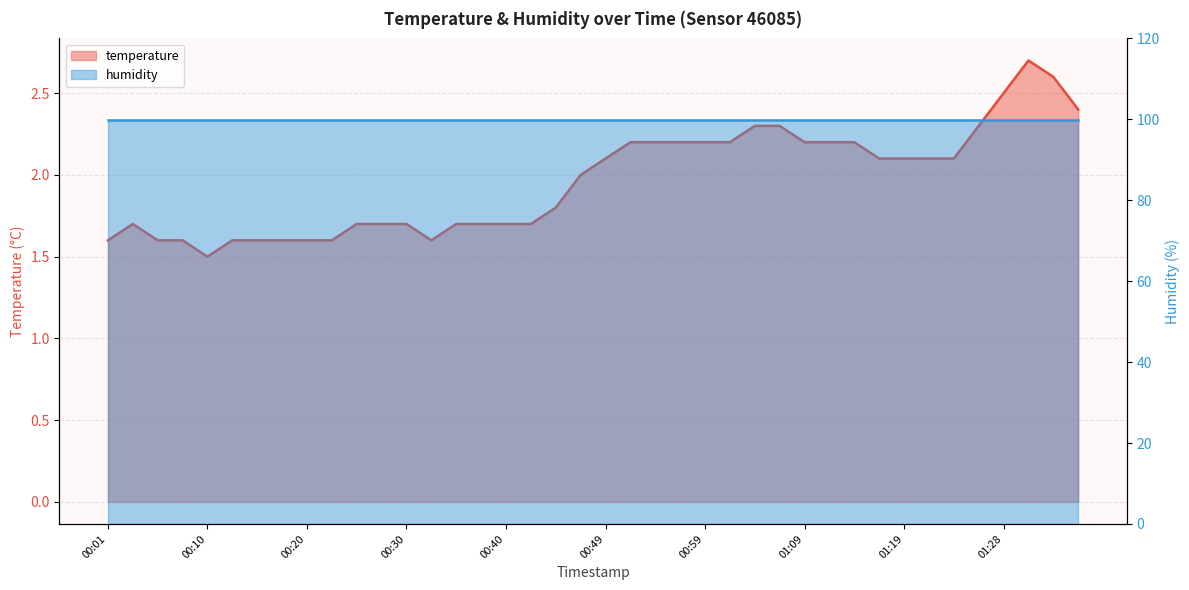

The chart shows a value of 1.6 at 00:18. True or false?

True